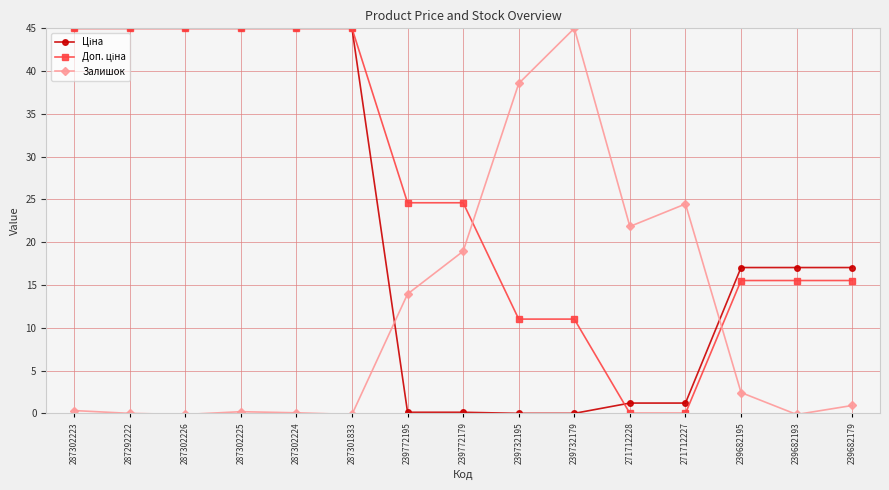

What is the label of the 13th point from the right?

287302226